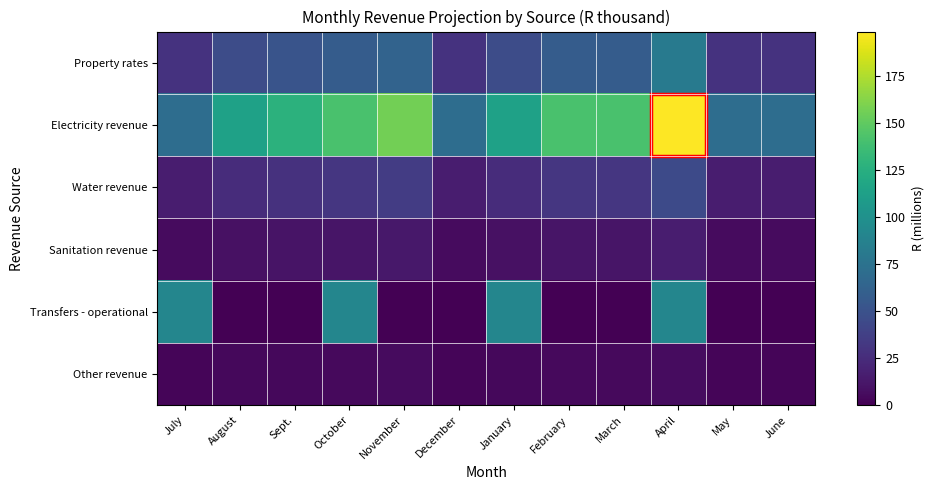

What is the difference between the highest and lowest values at August?

113.4